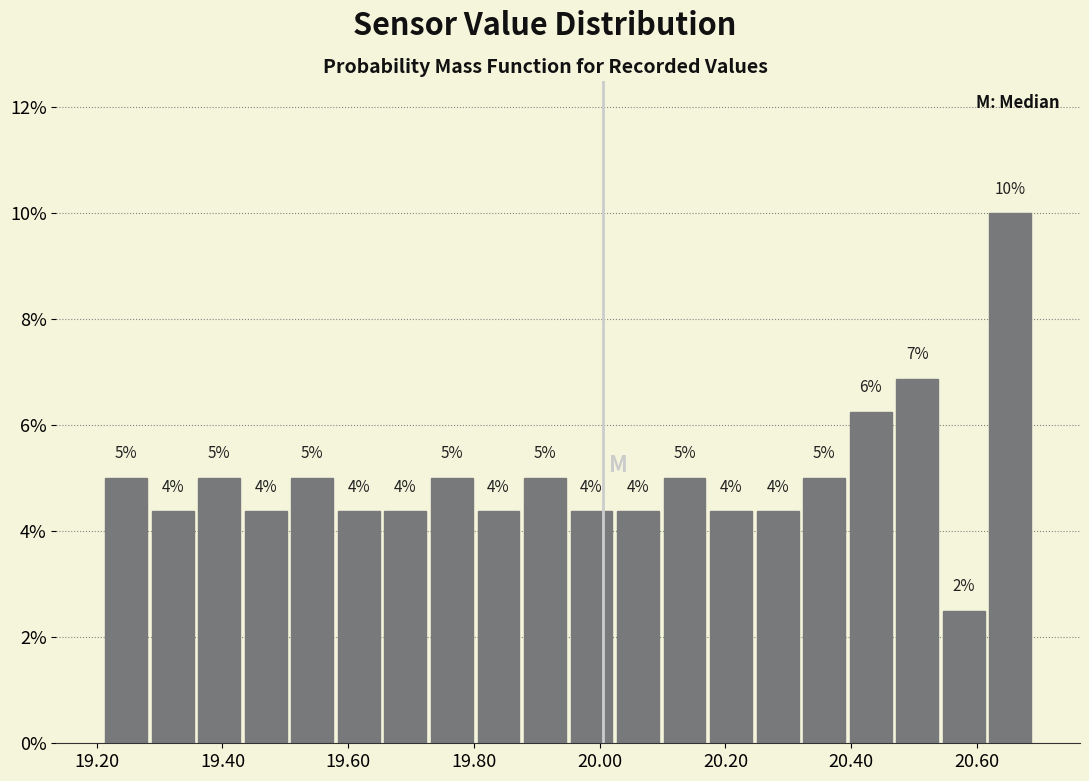

Around what value on the x-axis is the tallest bar? Give the approximate position of its centre, as read against the axis.

20.66